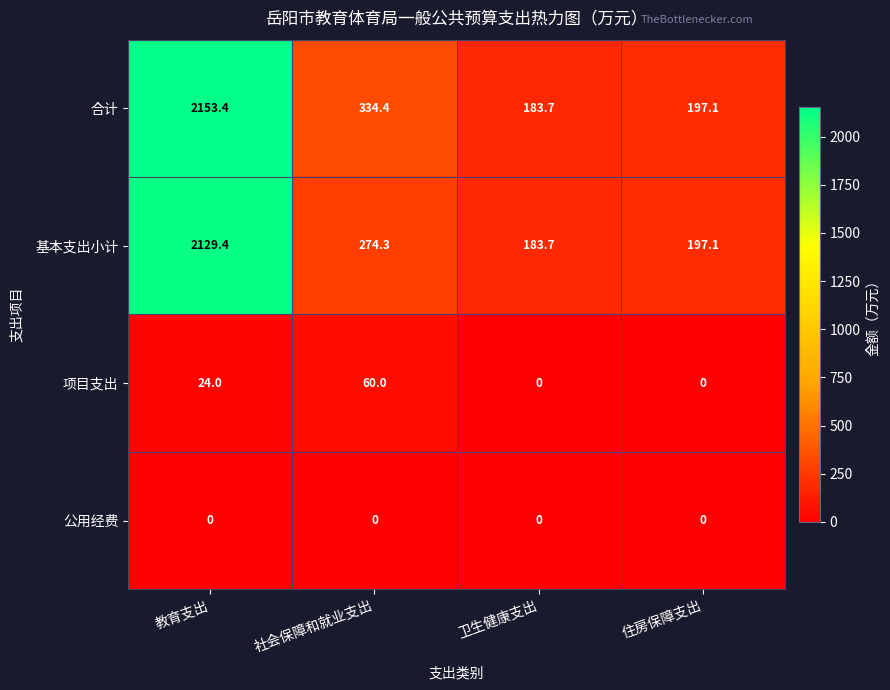

Reading left to right, extract all data points from this chart.

合计: 2153.4	334.4	183.7	197.1
基本支出小计: 2129.4	274.3	183.7	197.1
项目支出: 24.0	60.0	0.0	0.0
公用经费: 0.0	0.0	0.0	0.0